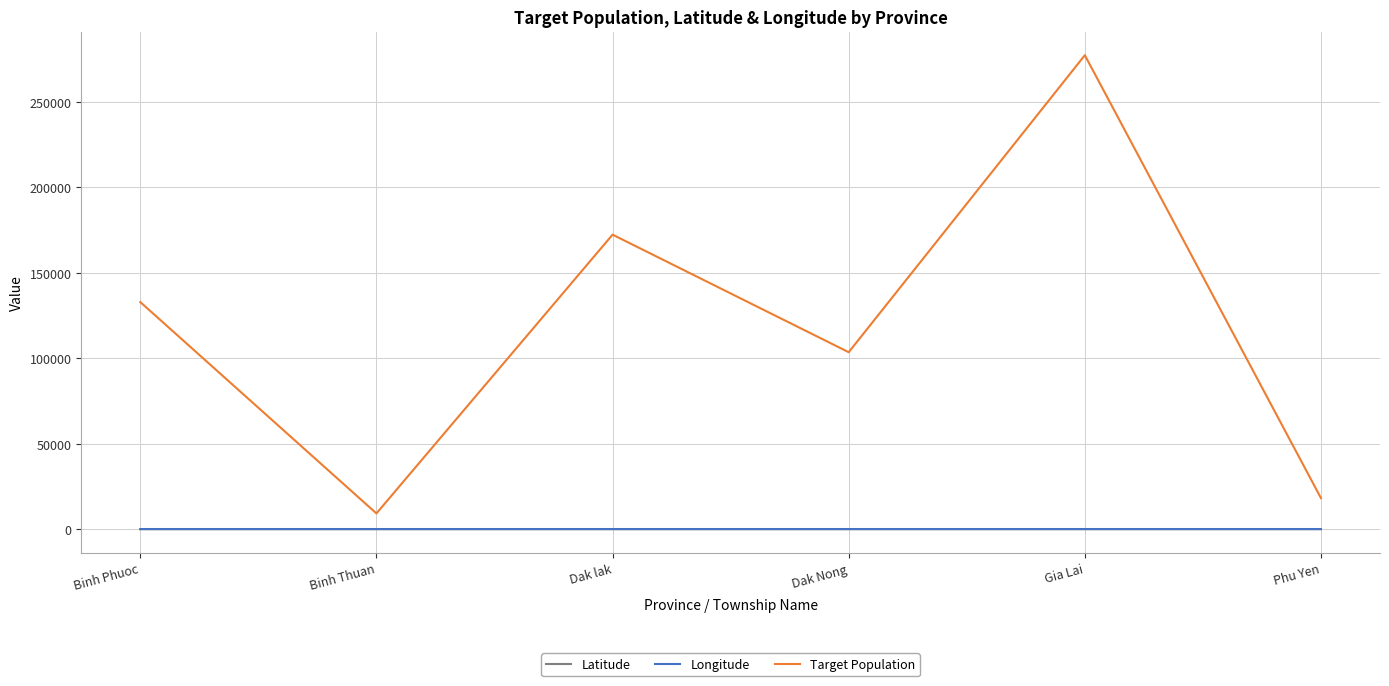

Is the value of Target Population at Binh Thuan greater than the value of Longitude at Gia Lai?

Yes